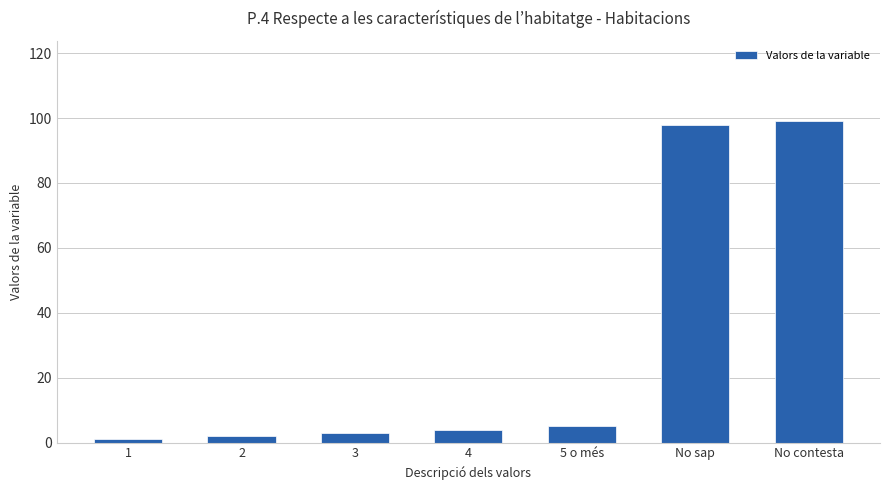

How many categories are shown in the chart?

7